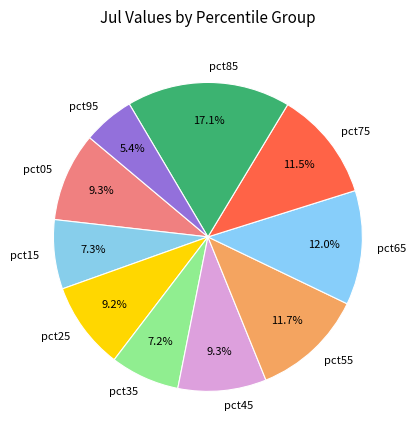

How many slices are in this pie chart?

10